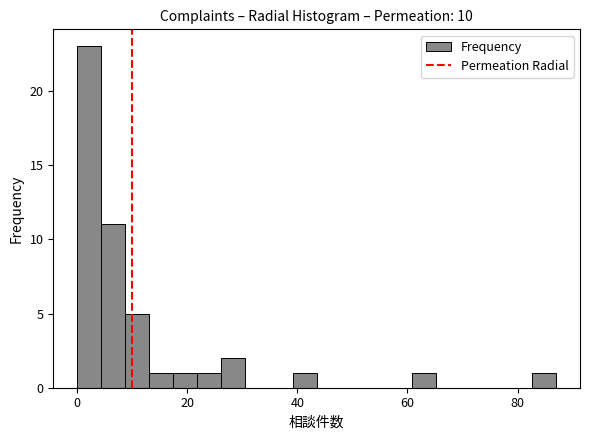

Read against the x-axis, roughly where is the centre of the tallest bar?

2